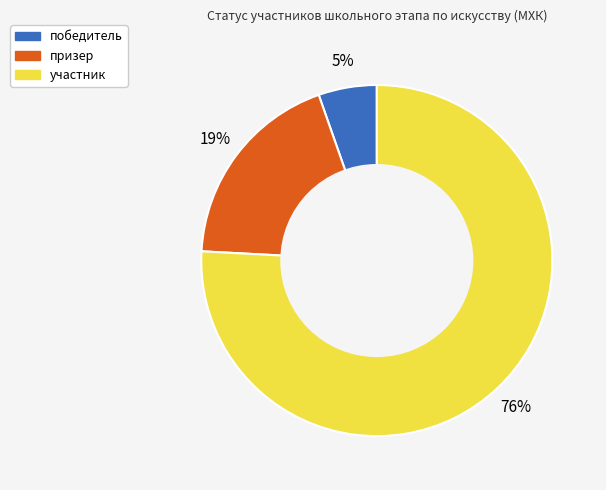

True or false: победитель accounts for 5% of the total.

True